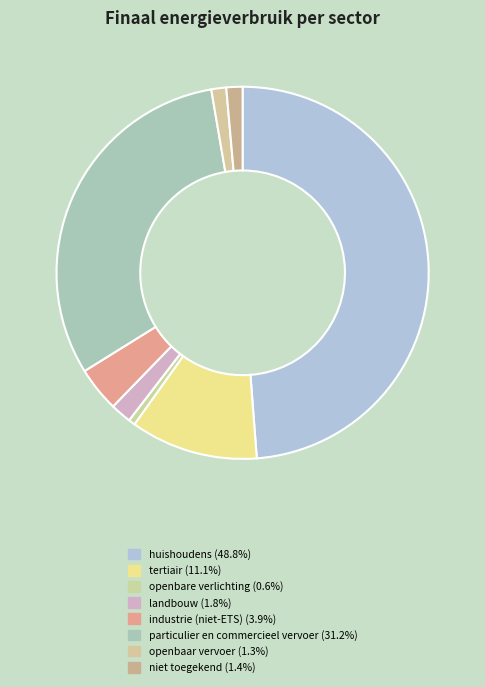

Rank the categories by value from lowest to highest.

openbare verlichting, openbaar vervoer, niet toegekend, landbouw, industrie (niet-ETS), tertiair, particulier en commercieel vervoer, huishoudens